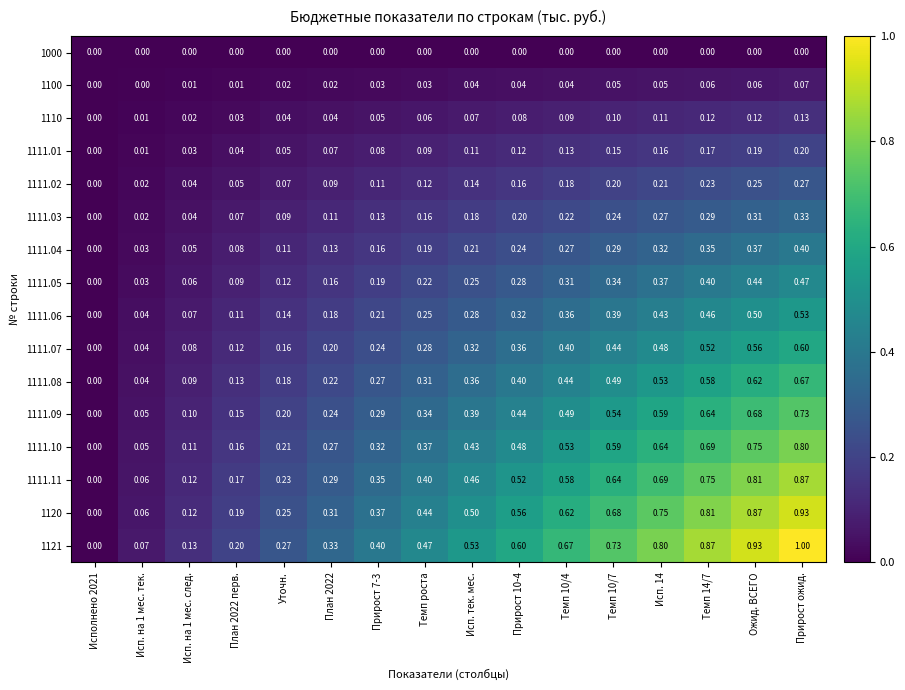

At which category does the chart reach its peak across all series?

Прирост ожид.